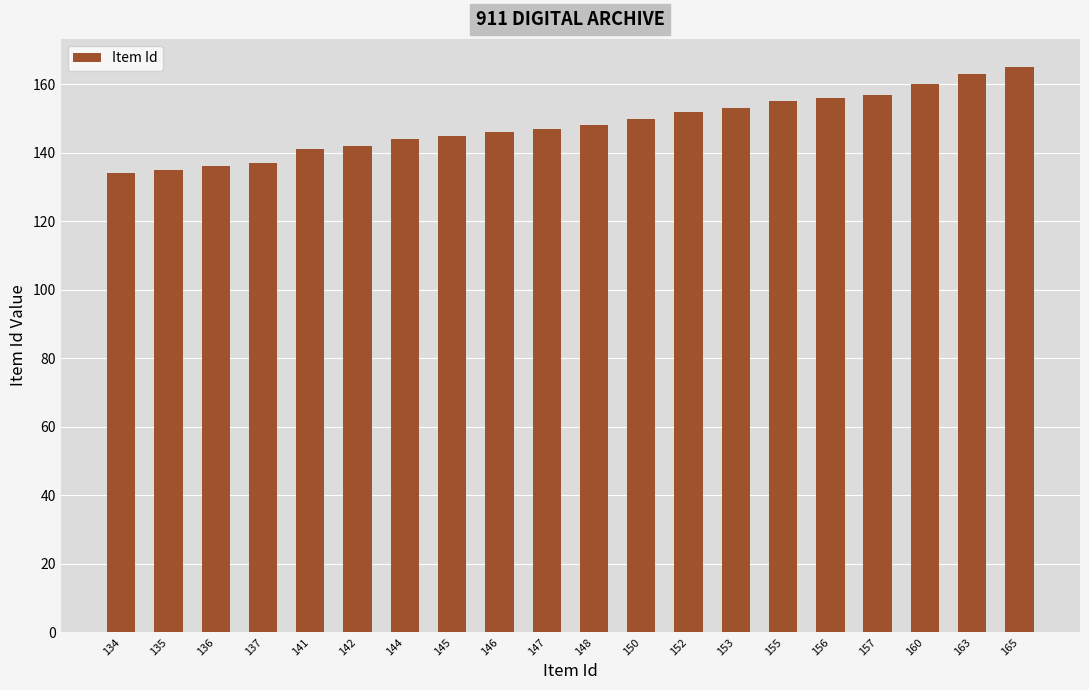

Approximately how many times larger is the value at 142 compared to 146?

1.0